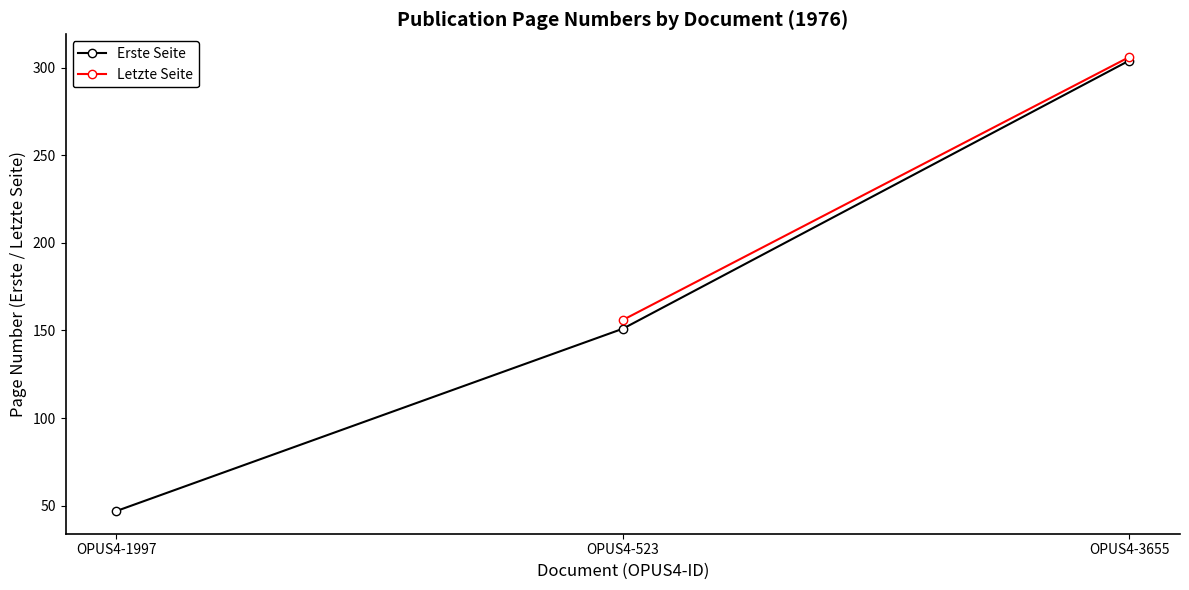

What is the difference between the maximum and minimum values?

257